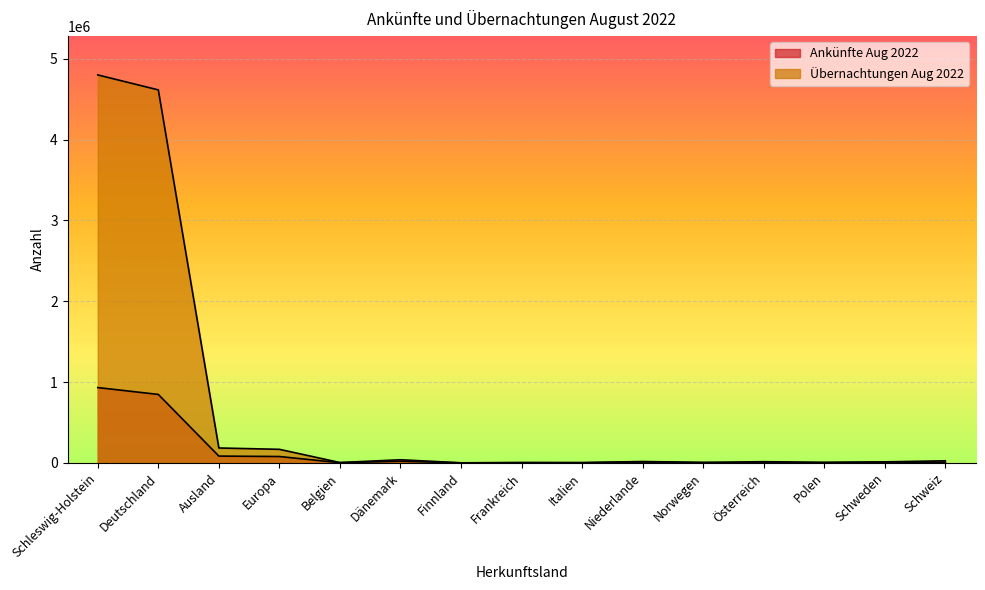

What are all the series names shown in the legend?

Ankünfte Aug 2022, Übernachtungen Aug 2022